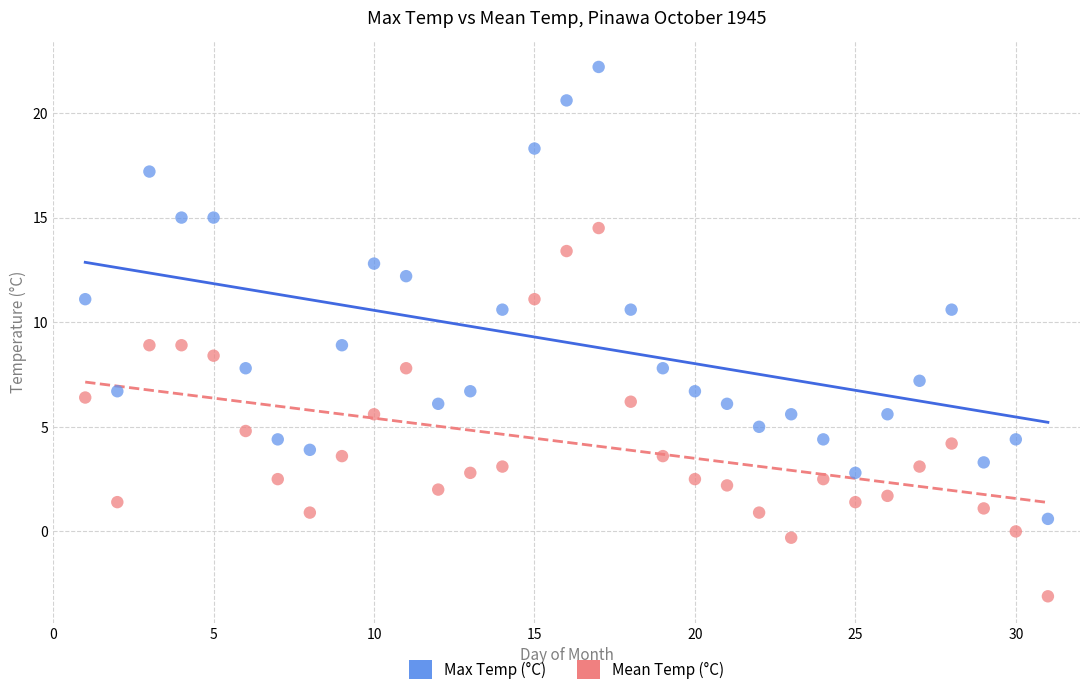

What are all the series names shown in the legend?

Max Temp (°C), Mean Temp (°C)